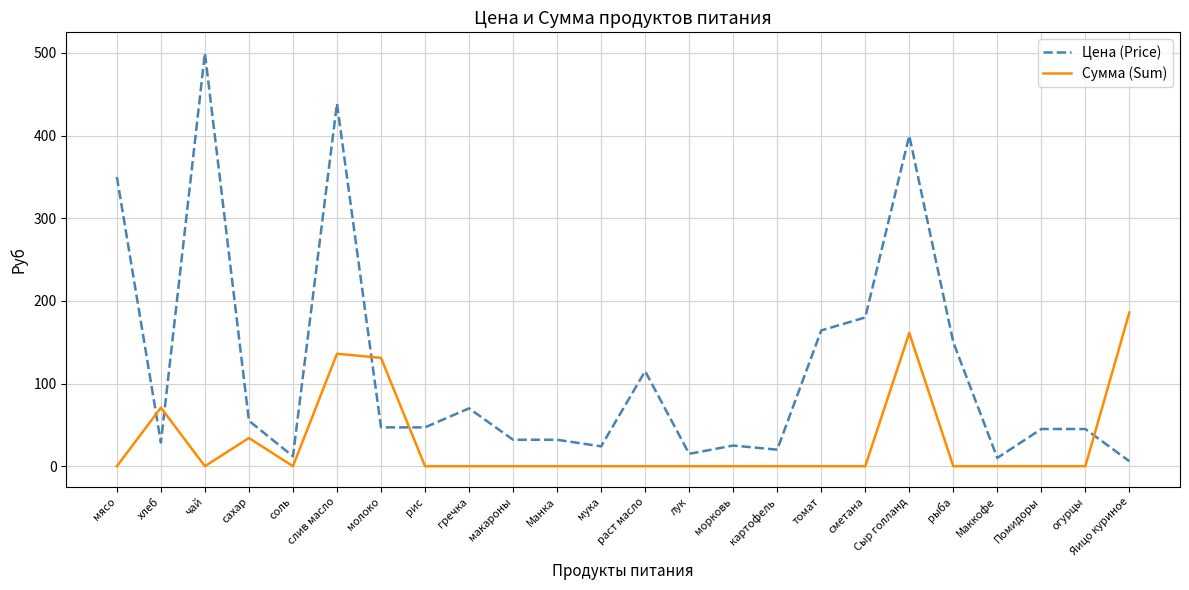

List the series in order of their overall mean, highest first.

Цена (Price), Сумма (Sum)